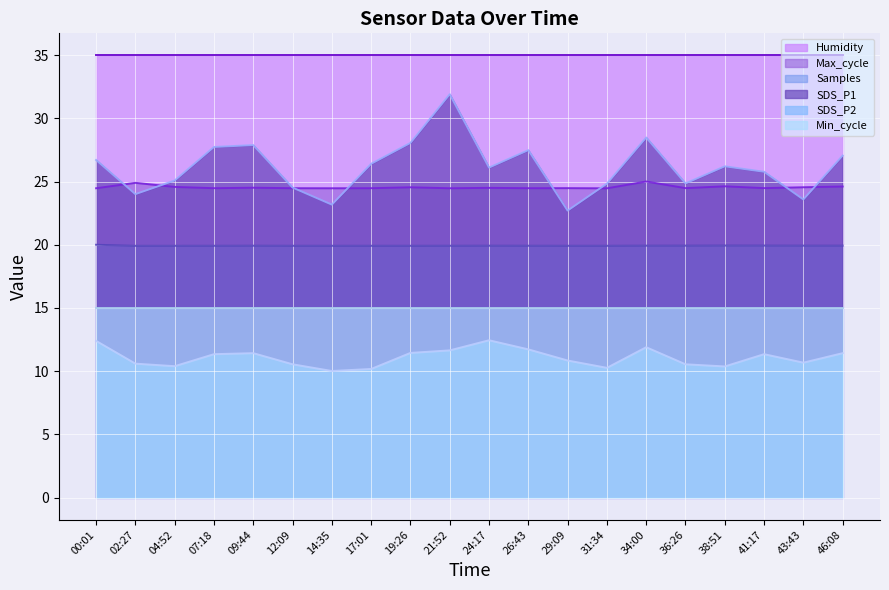

True or false: Min_cycle_line and Max_cycle_line cross at least once.

False